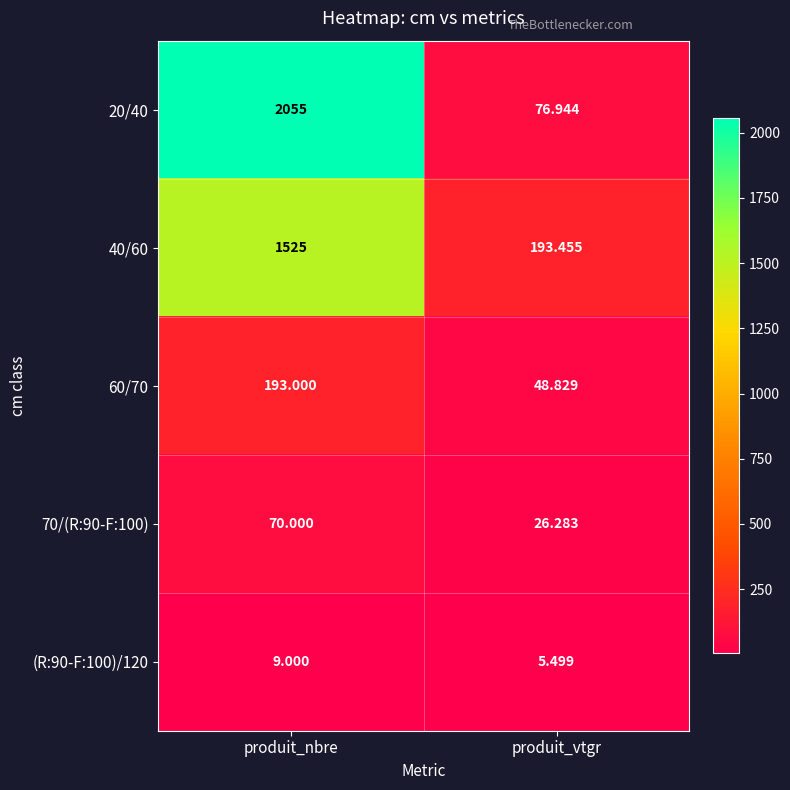

Which category has the lowest value across all series?

produit_vtgr